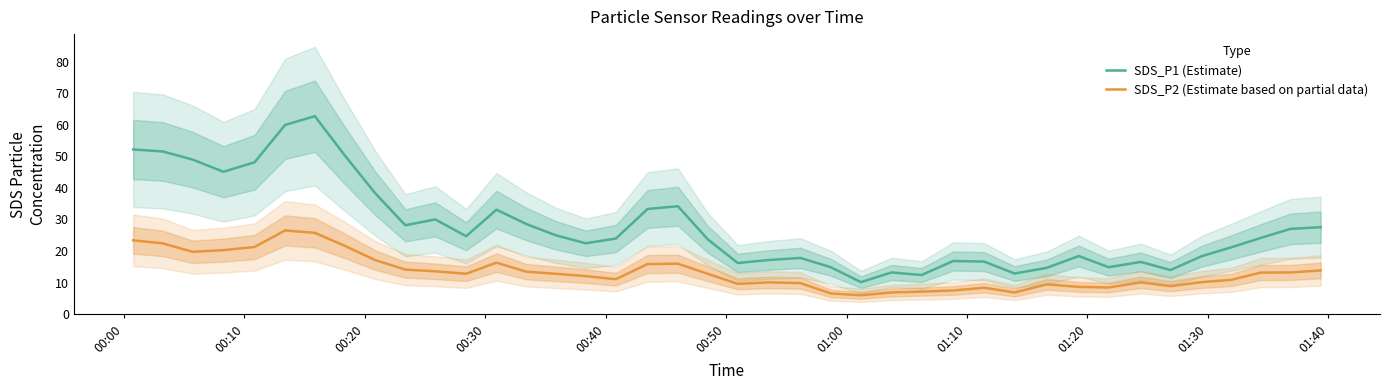

True or false: SDS_P1 (Estimate) and SDS_P2 (Estimate based on partial data) cross at least once.

False